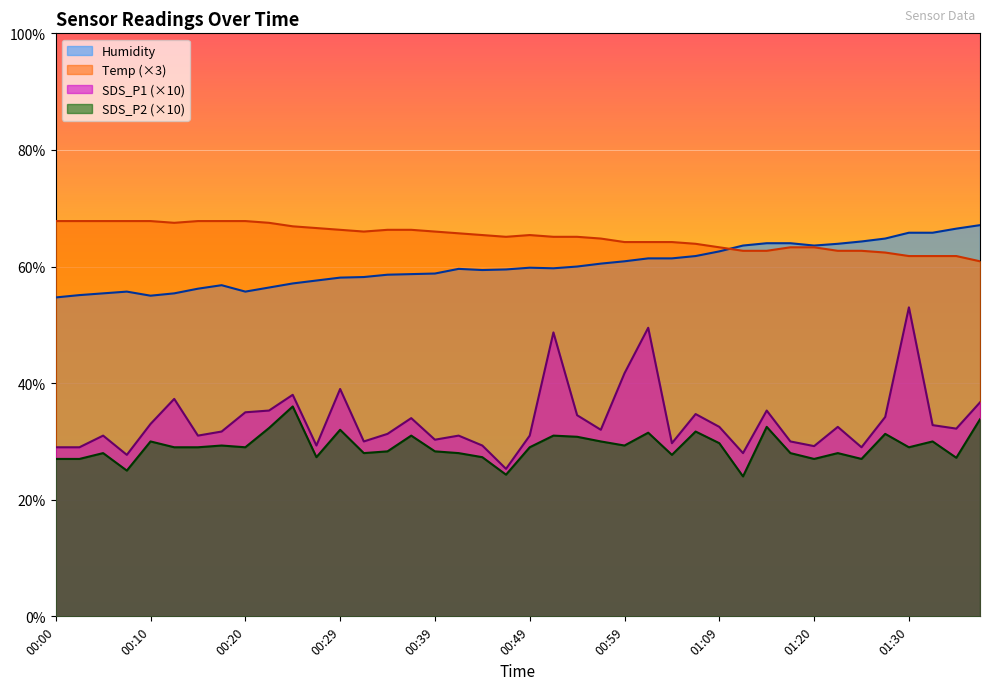

What is the label of the 25th point from the left?

00:59